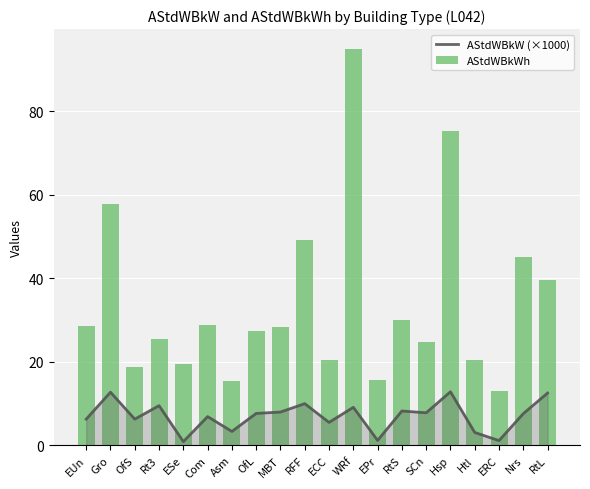

The AStdWBkW (×1000) series shows 20.3 at RtL. True or false?

False